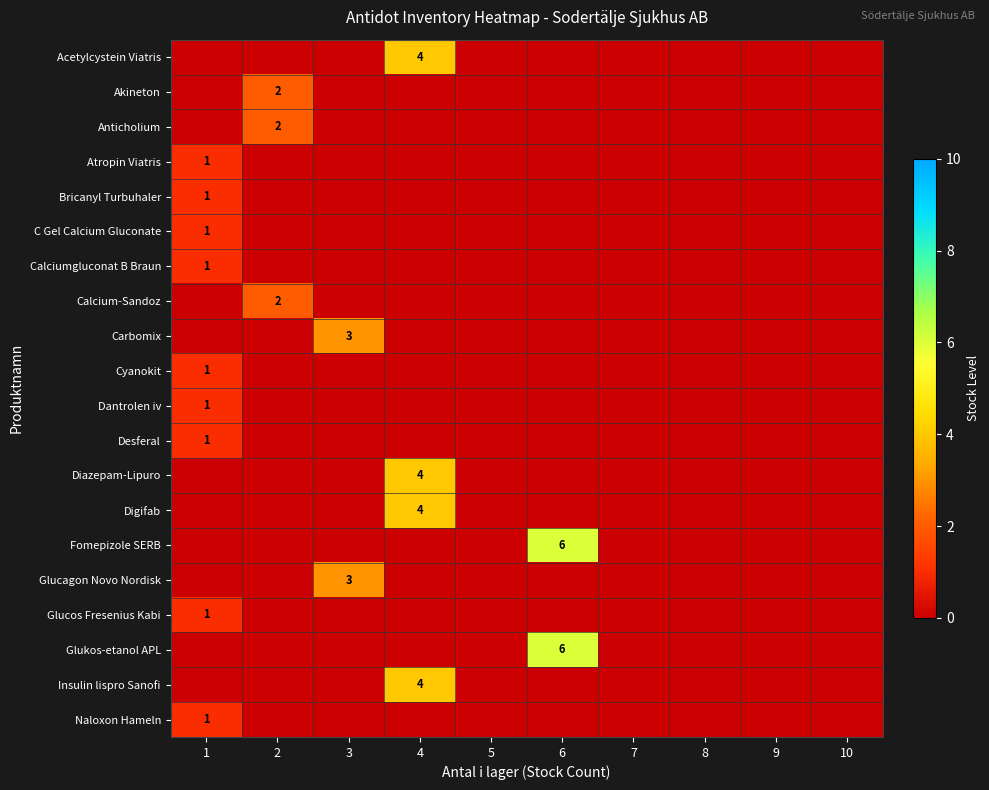

What is the total value across all series at 4?

16